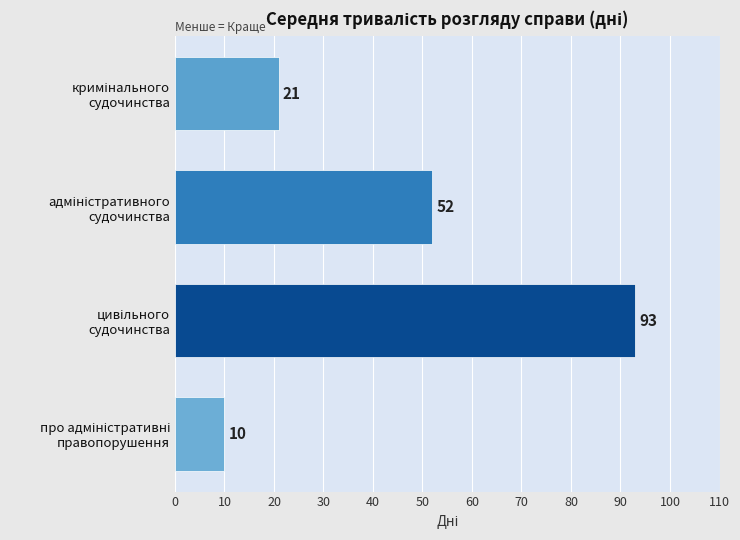

What is the difference between the second highest and minimum values?

42